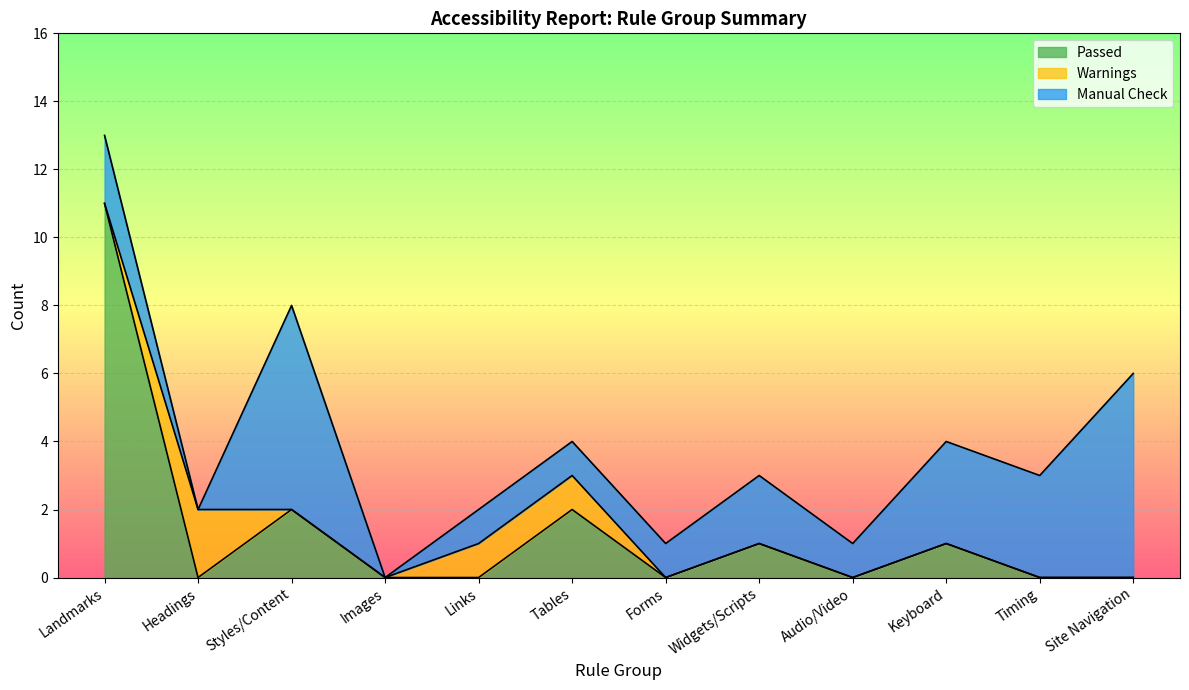

Reading left to right, what are all the values shown in this chart?

Passed: Landmarks=11	Headings=0	Styles/Content=2	Images=0	Links=0	Tables=2	Forms=0	Widgets/Scripts=1	Audio/Video=0	Keyboard=1	Timing=0	Site Navigation=0
Warnings: Landmarks=0	Headings=2	Styles/Content=0	Images=0	Links=1	Tables=1	Forms=0	Widgets/Scripts=0	Audio/Video=0	Keyboard=0	Timing=0	Site Navigation=0
Manual Check: Landmarks=2	Headings=0	Styles/Content=6	Images=0	Links=1	Tables=1	Forms=1	Widgets/Scripts=2	Audio/Video=1	Keyboard=3	Timing=3	Site Navigation=6